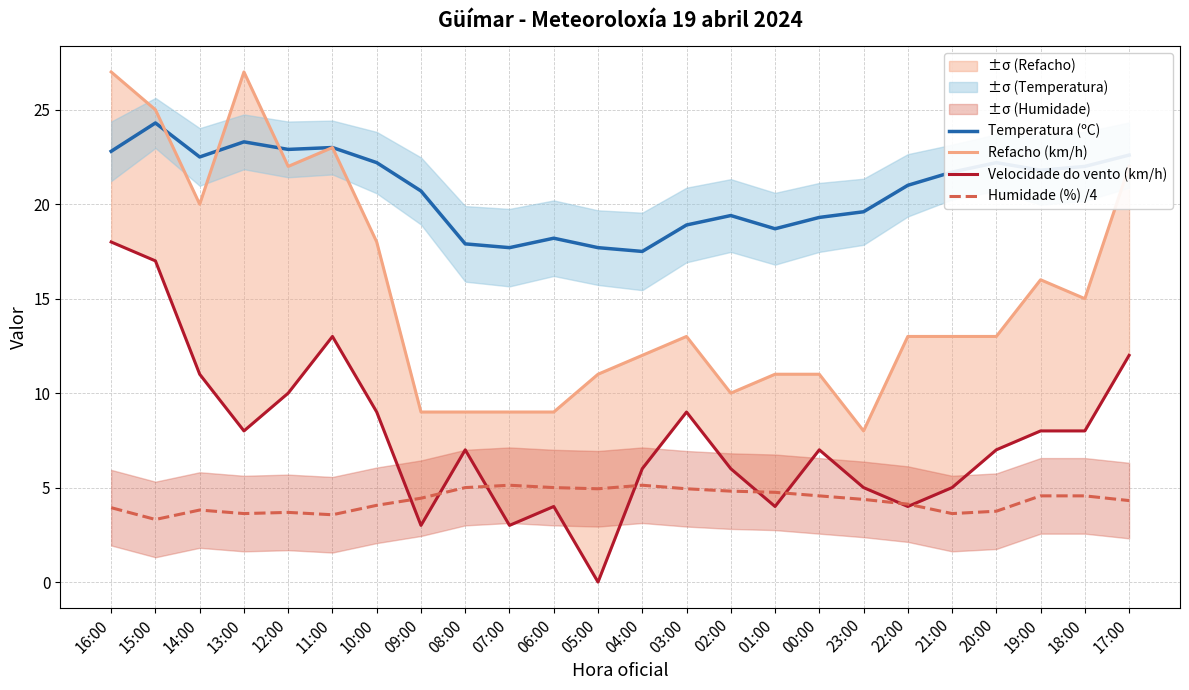

How many data points does each series have?

24